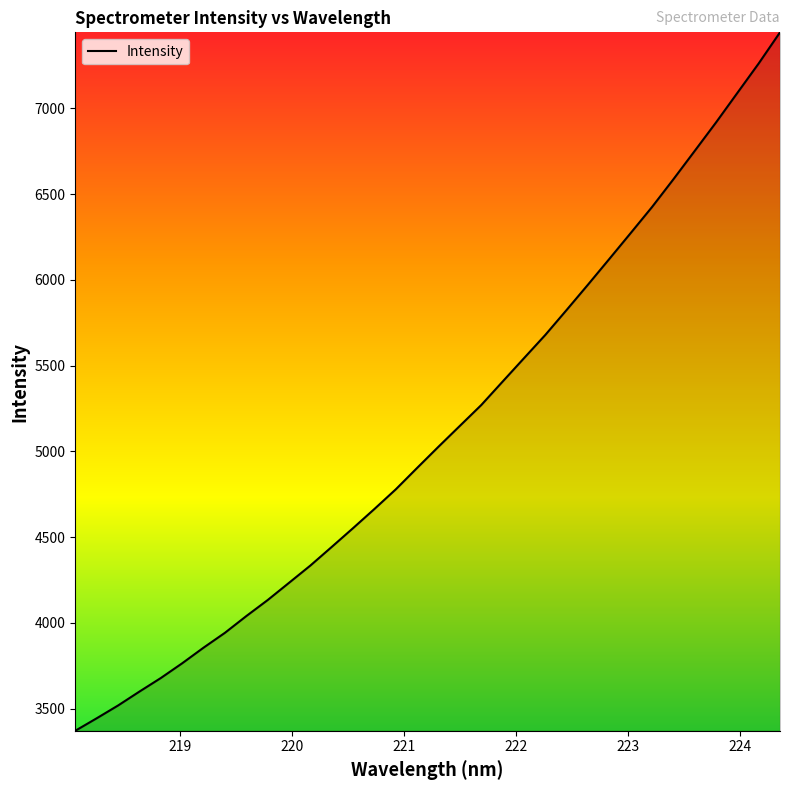

Reading left to right, what are all the values shown in this chart?

3371.1	3443.8	3518.5	3599.6	3678.6	3764.6	3855.7	3942.4	4039.9	4133.3	4233.9	4334.7	4443.3	4553.1	4664.8	4779.3	4904.3	5027.9	5149.3	5270.5	5407.3	5543.5	5679.3	5825.0	5972.6	6122.4	6273.3	6425.0	6586.6	6752.0	6918.2	7090.3	7262.1	7443.6